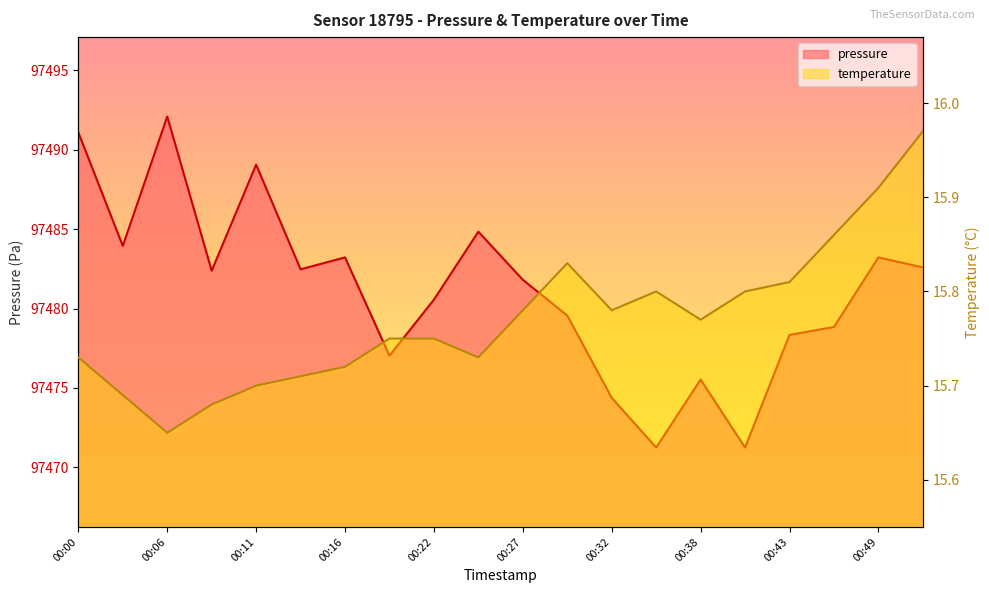

Which category has the highest value across all series?

00:06